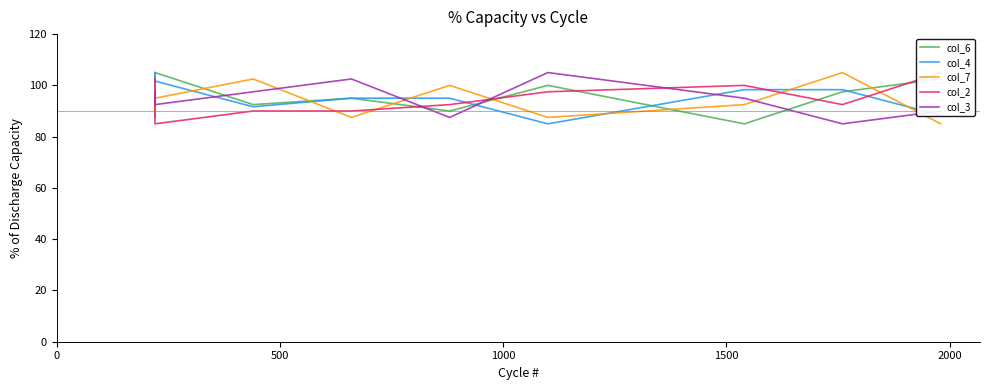

What is the difference between the maximum and minimum values in the col_6 series?

20.0